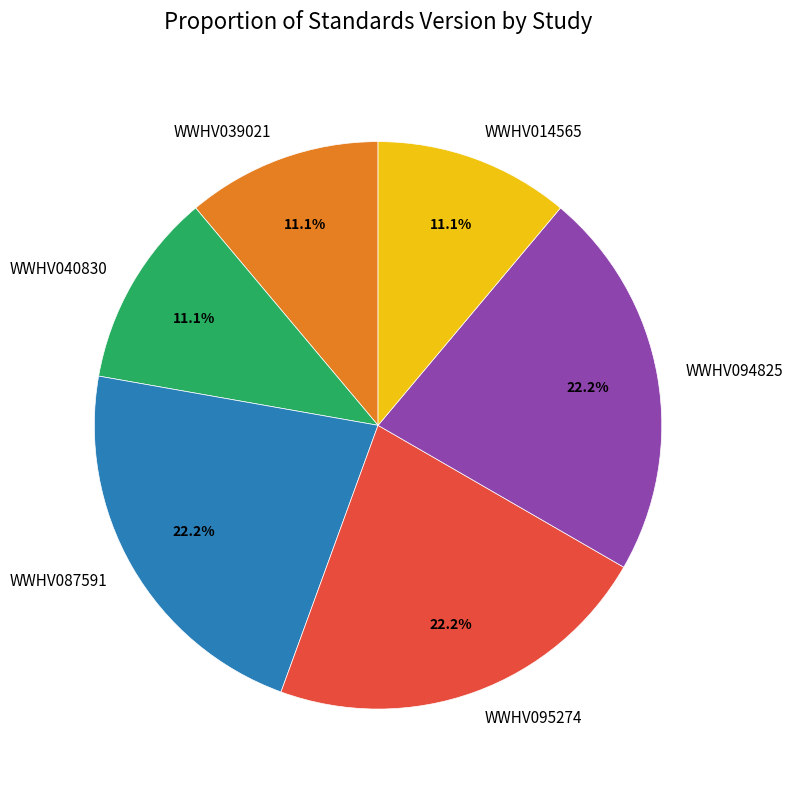

How many slices are in this pie chart?

6